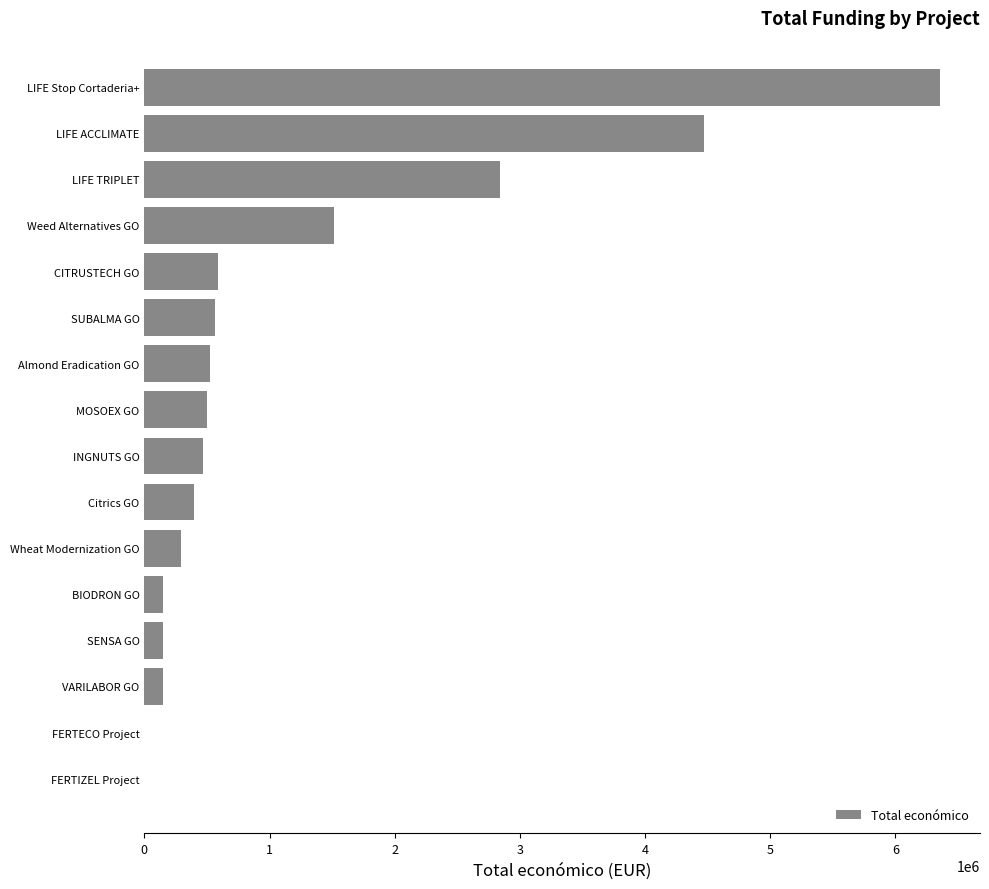

What is the ratio of the value at INGNUTS GO to the value at MOSOEX GO?

0.9